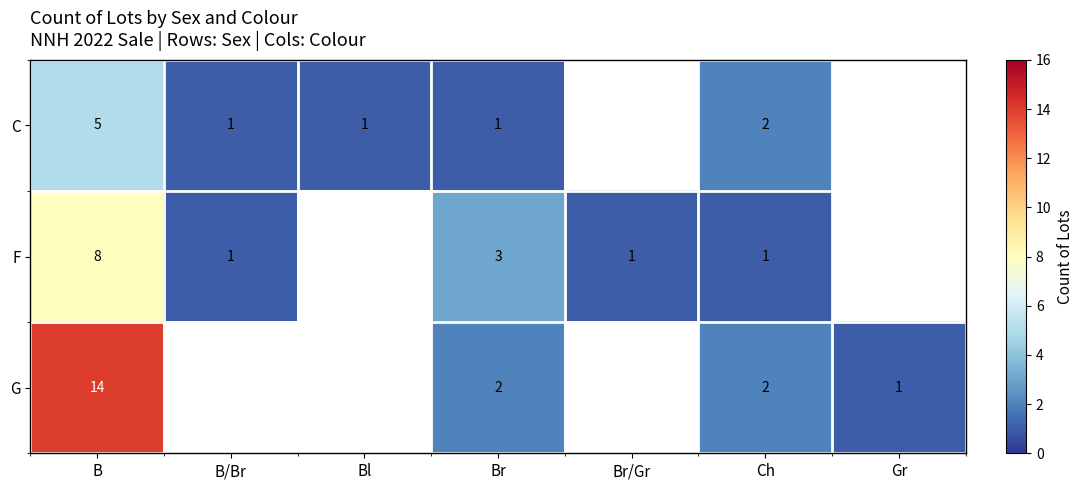

True or false: F has a value of 0.5 at Ch.

False